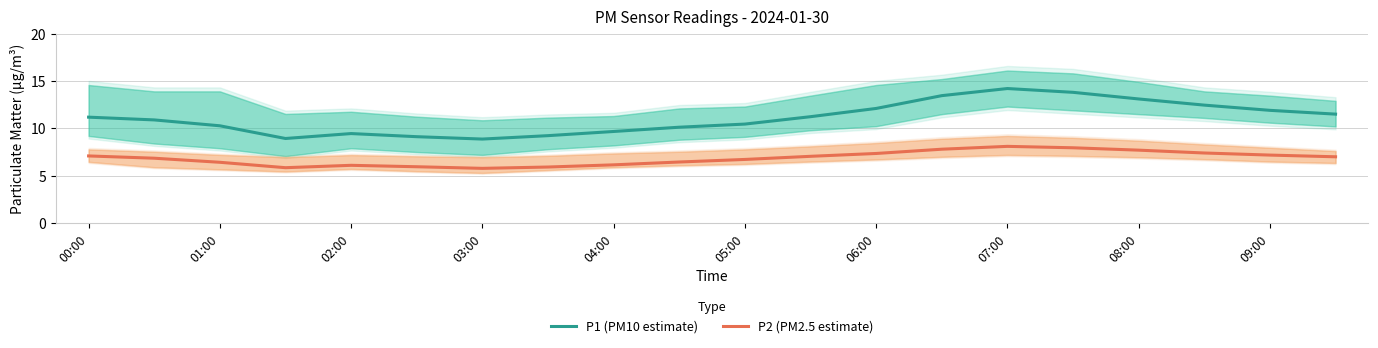

What are all the series names shown in the legend?

P1 (PM10 estimate), P2 (PM2.5 estimate)